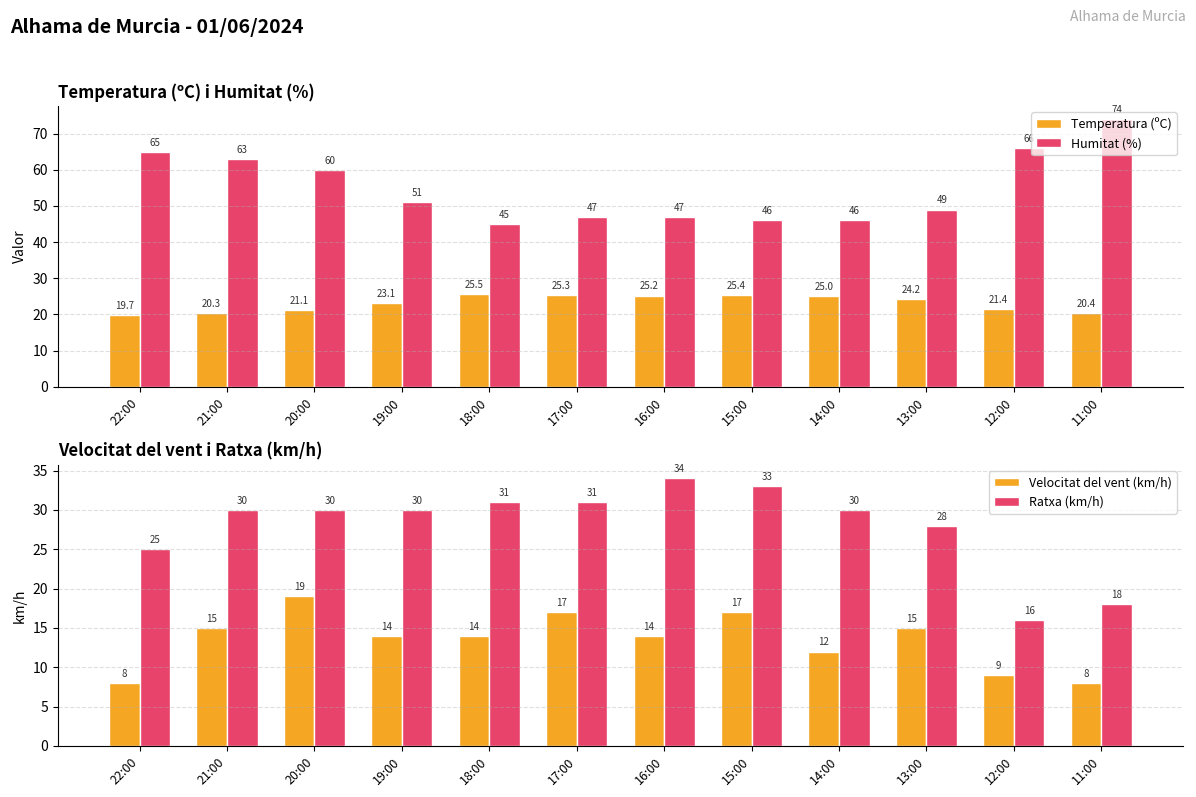

Rank the categories by Humitat (%) value from lowest to highest.

18:00, 15:00, 14:00, 17:00, 16:00, 13:00, 19:00, 20:00, 21:00, 22:00, 12:00, 11:00